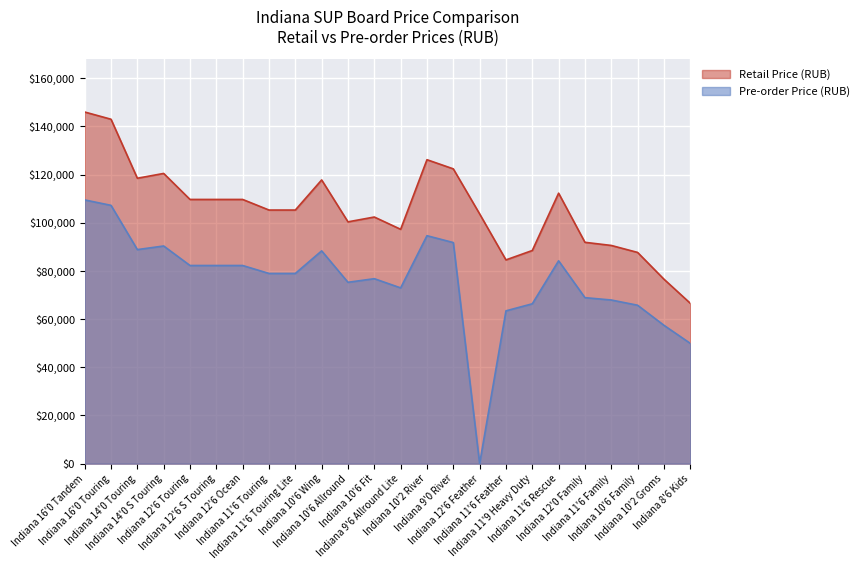

At which label does Pre-order Price (RUB) first exceed 78975?

Indiana 16'0 Tandem